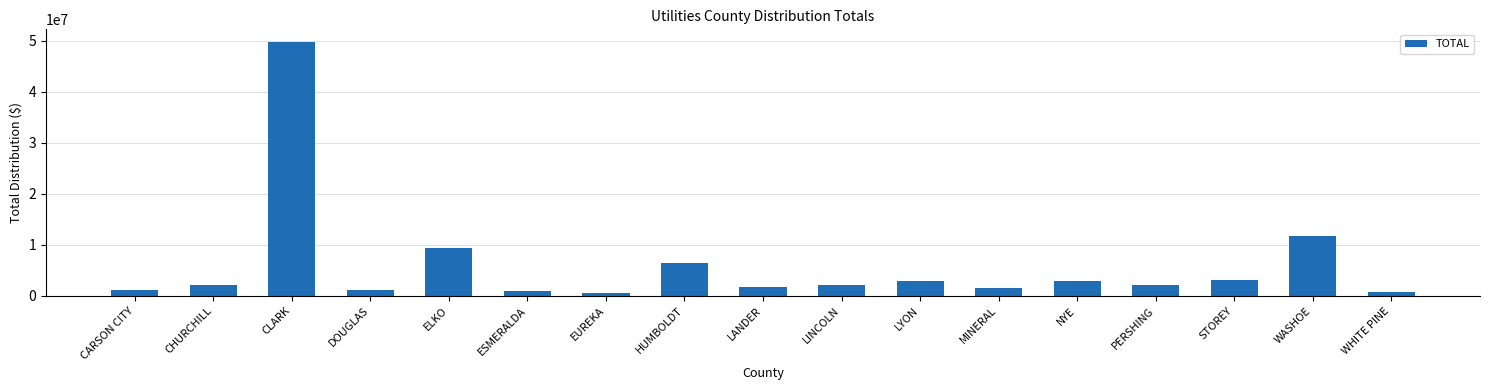

What is the smallest value displayed?

667782.4